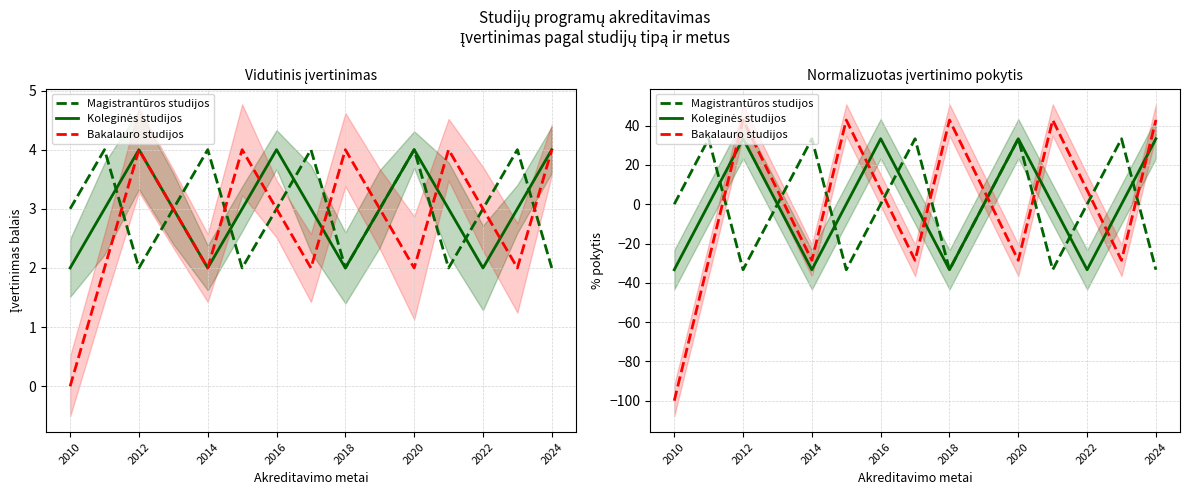

True or false: Magistrantūros studijos has a value of -33.3 at 2018.

True